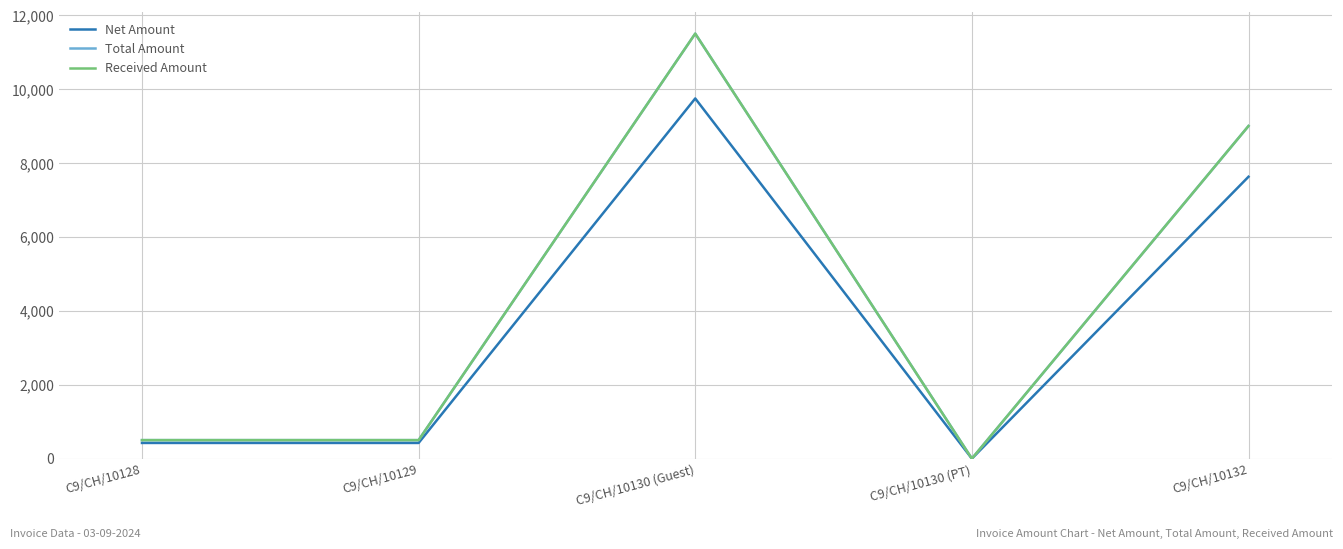

True or false: Total Amount has a value of 11500.0 at C9/CH/10130 (Guest).

True